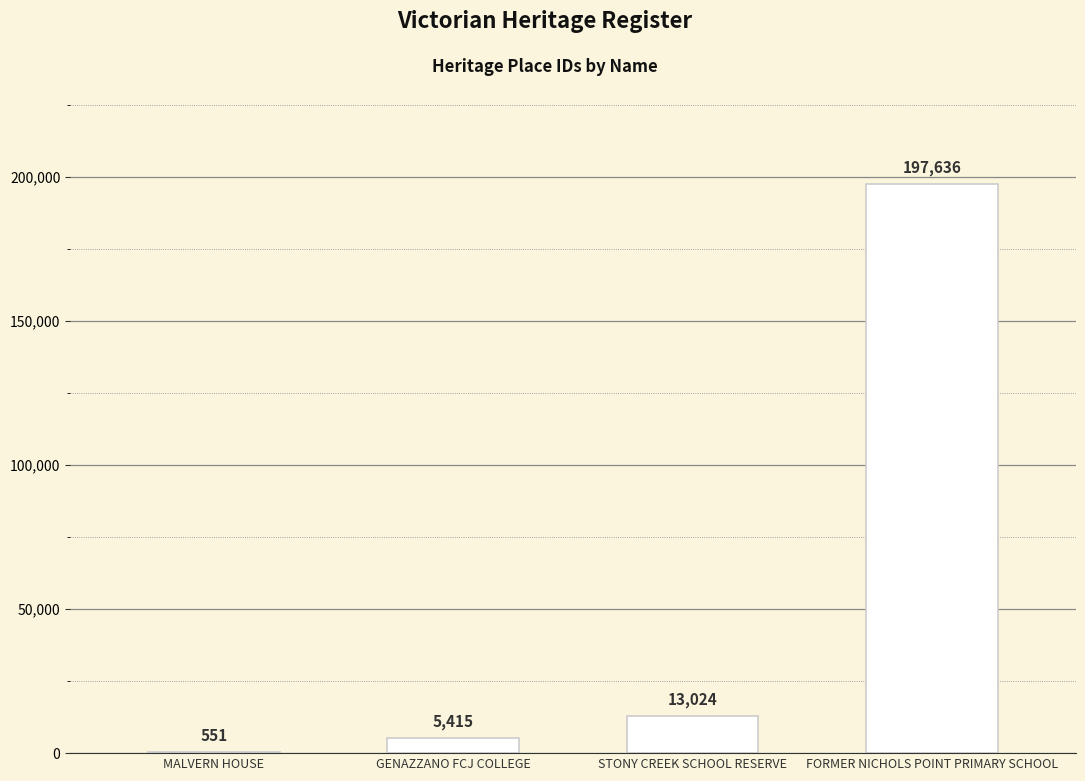

What is the difference between the values at STONY CREEK SCHOOL RESERVE and MALVERN HOUSE?

12473